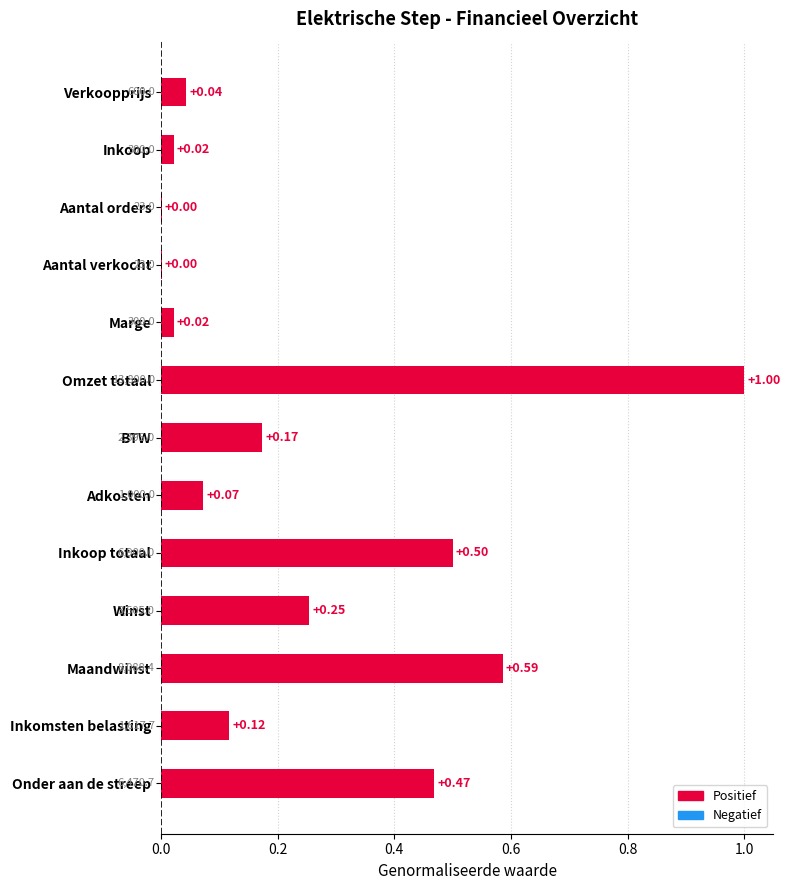

Which label corresponds to the largest value in the chart?

Omzet totaal